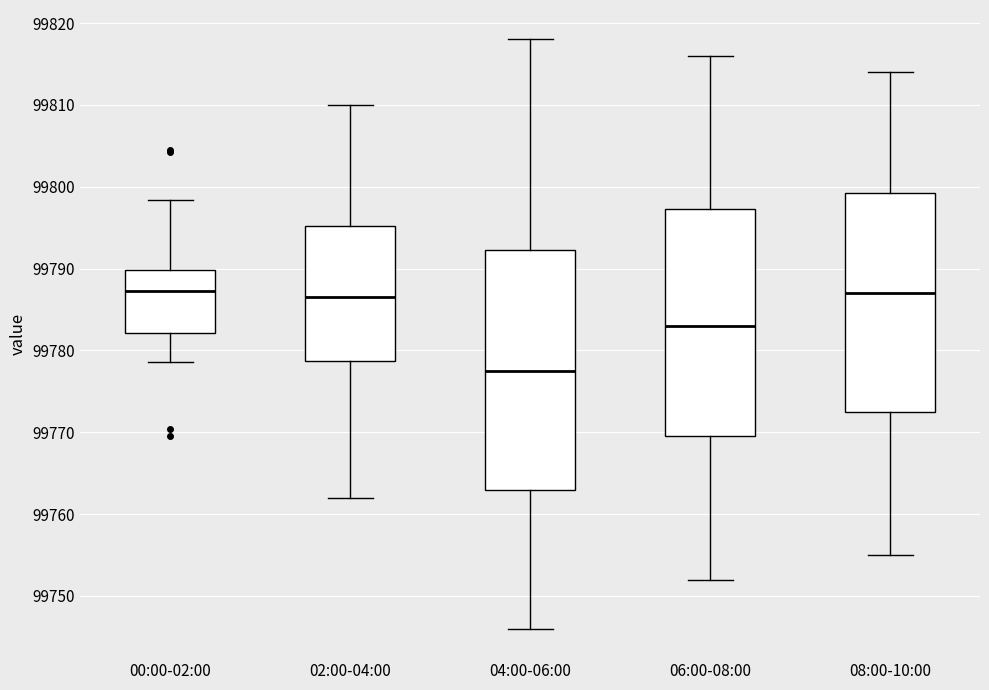

Where is the upper edge of the box for 04:00-06:00 on the y-axis? The values are not printed on the chart, so give them approximately, as read against the axis.

99792